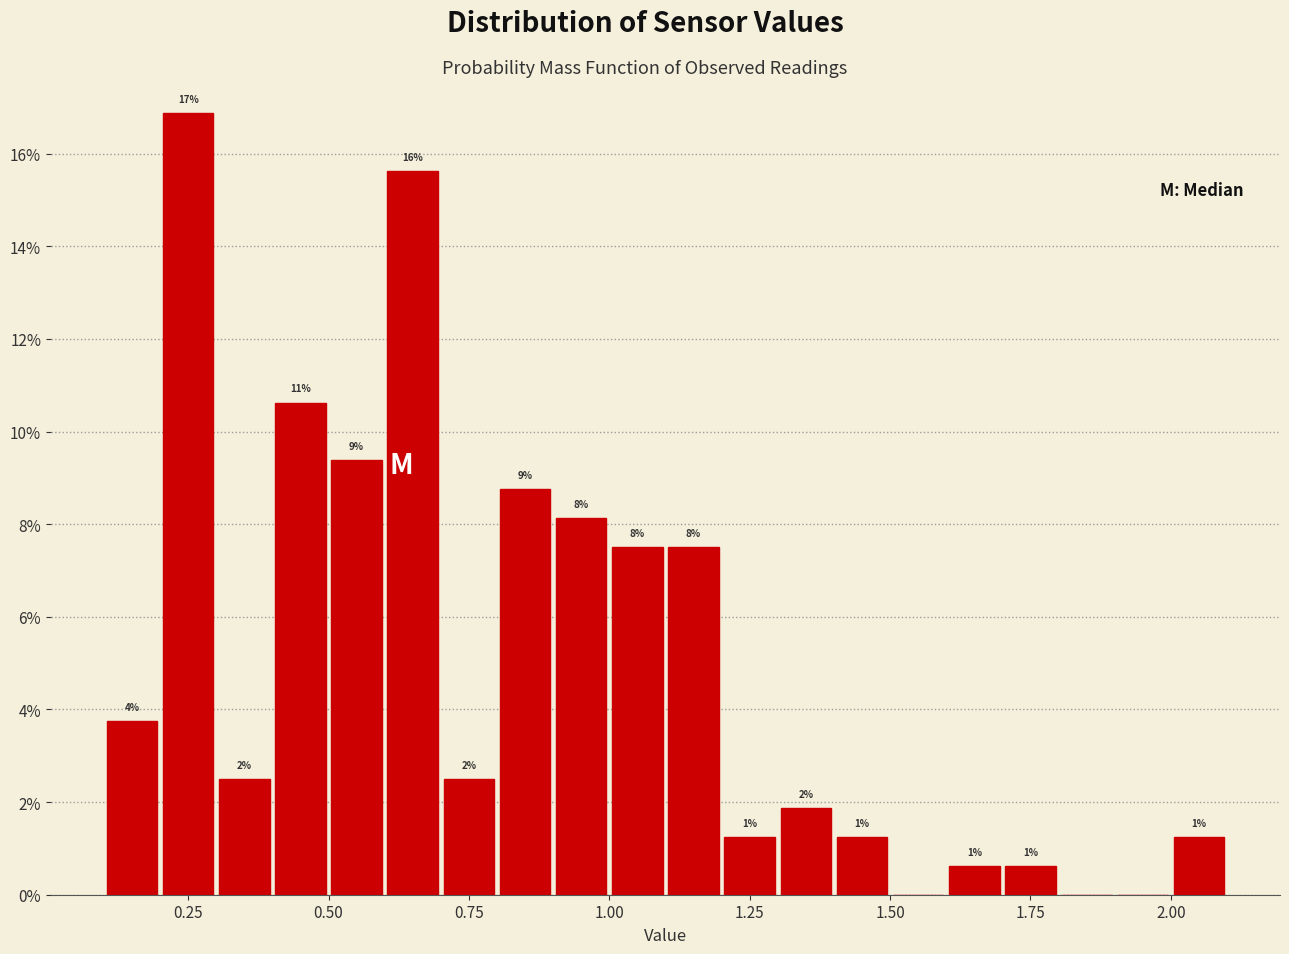

Around what value on the x-axis is the tallest bar? Give the approximate position of its centre, as read against the axis.

0.25